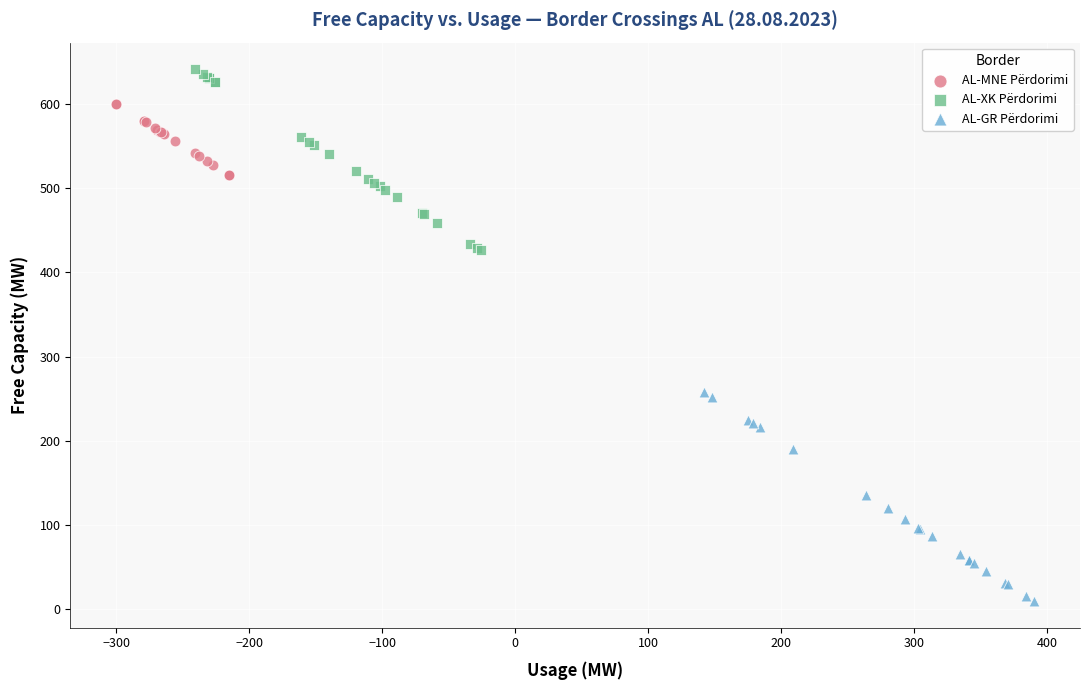

Which series reaches the maximum Y coordinate?

AL-XK Përdorimi